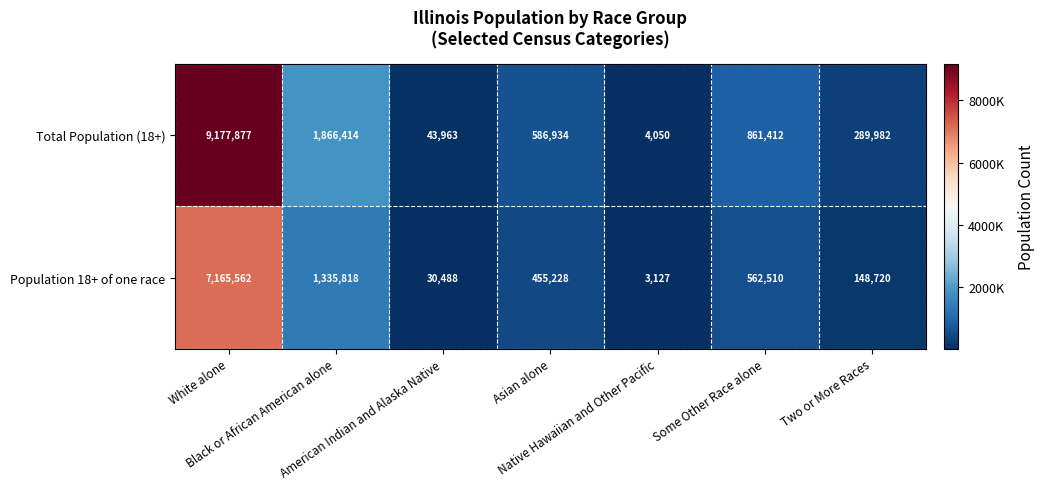

What is the minimum value shown in the chart?

3127